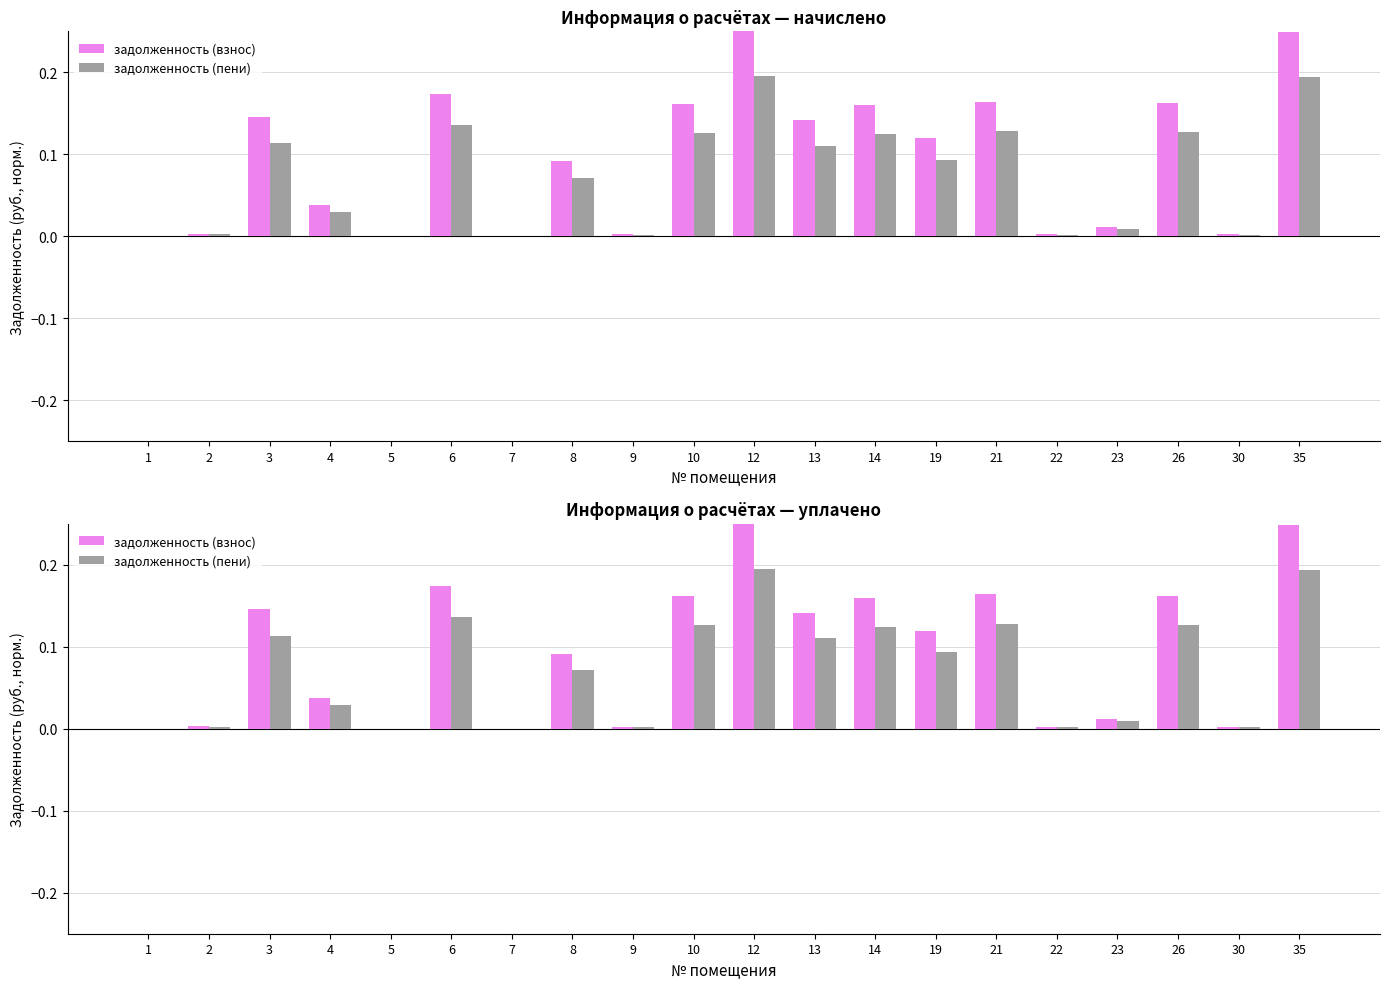

Read the задолженность (пени) value at 10.

0.1